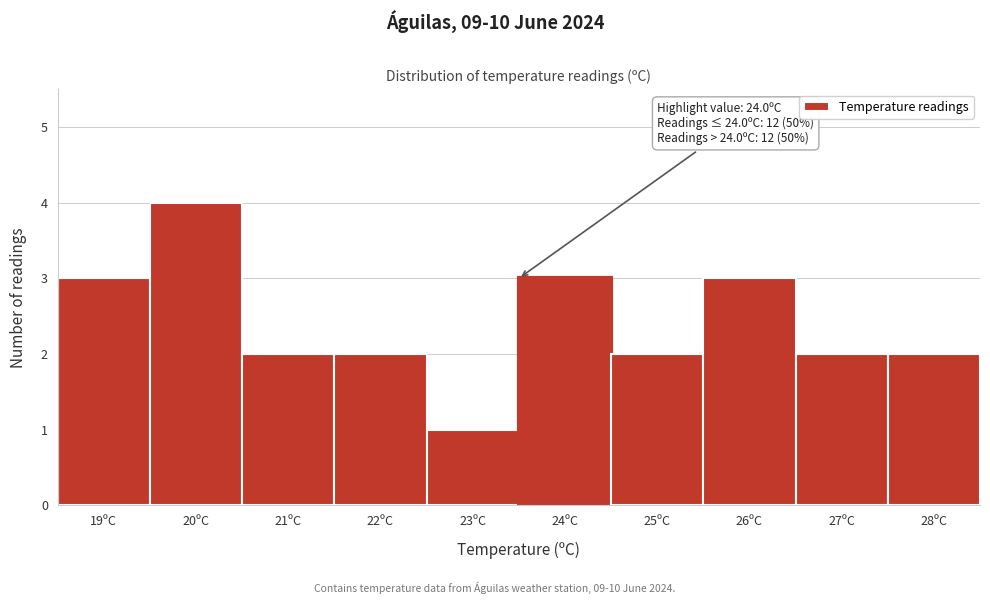

Reading left to right, what are all the values shown in this chart?

3	4	2	2	1	3	2	3	2	2